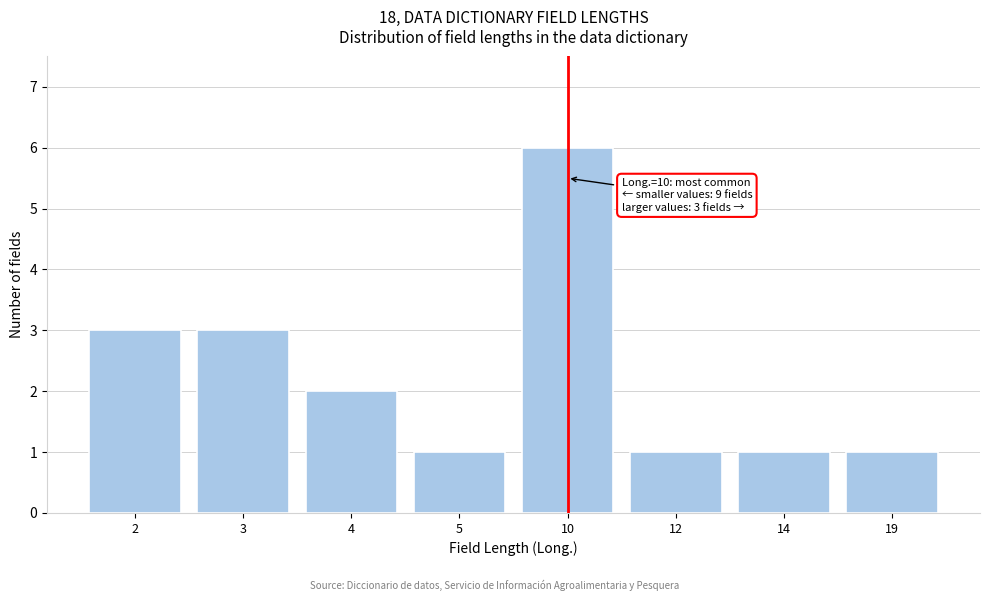

Reading left to right, extract all data points from this chart.

2=3	3=3	4=2	5=1	10=6	12=1	14=1	19=1